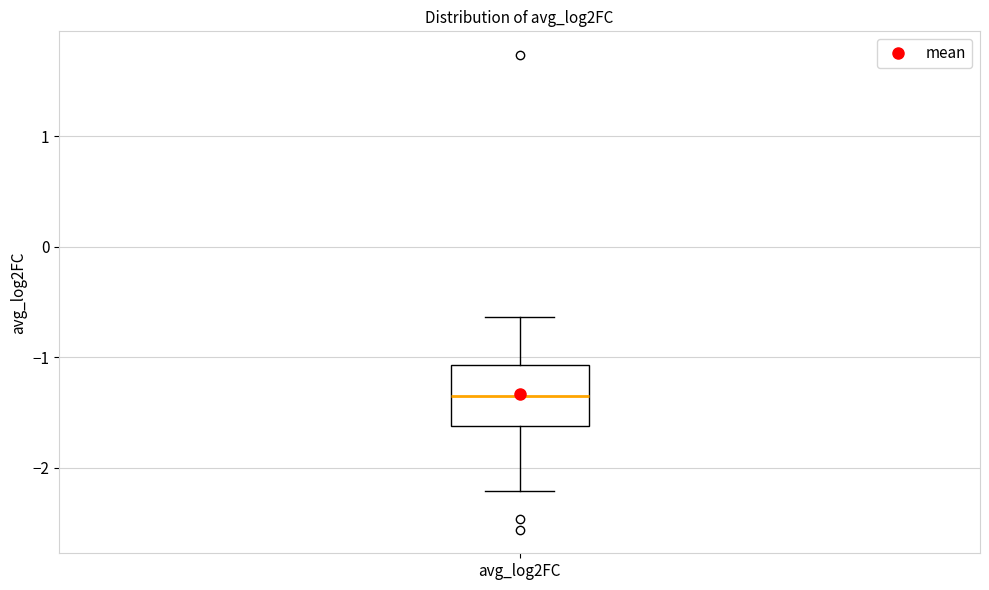

Read this box plot against the y-axis: the position of the median line, the range covered by the box, and the ends of both whiskers. The values are not printed on the chart, so give them approximately, as read against the axis.

median -1.4, box -1.6 to -1.1, whiskers -2.2 to -0.6